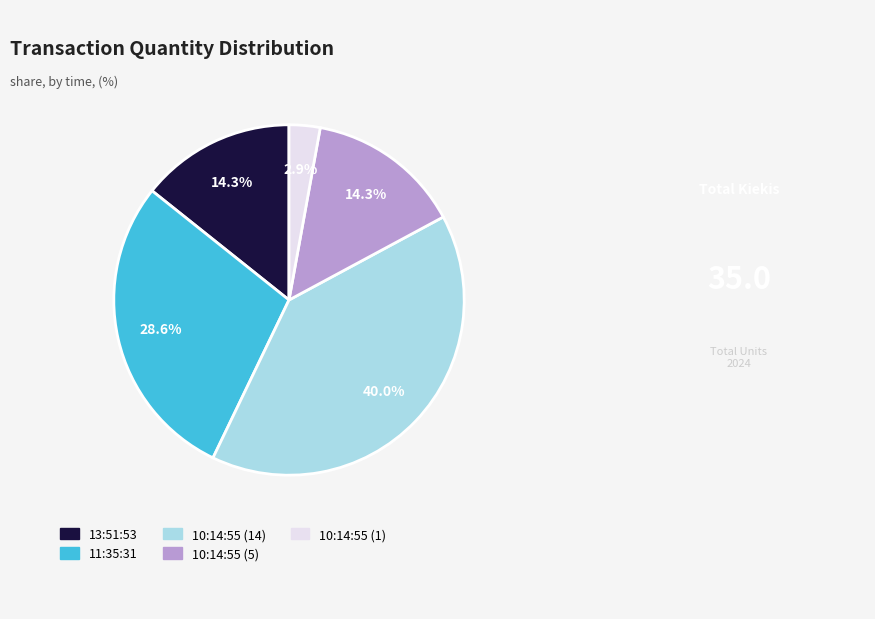

Is it true that 10:14:55 (14) is 40% of the pie?

True